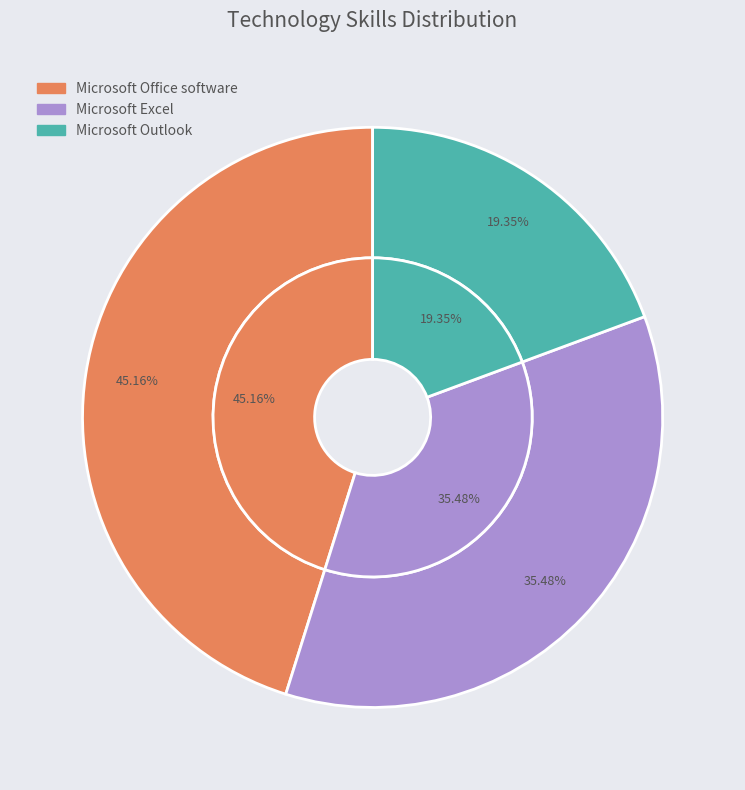

Count the number of slices in the pie.

3